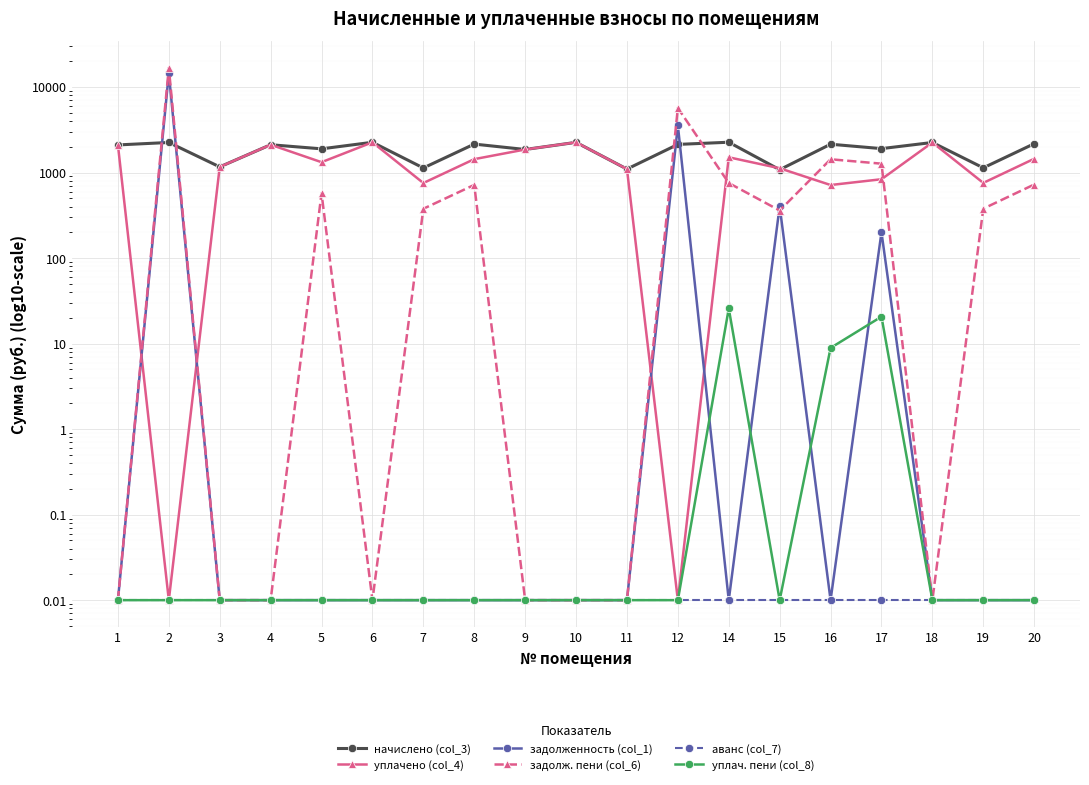

True or false: аванс (col_7) and задолж. пени (col_6) cross at least once.

False